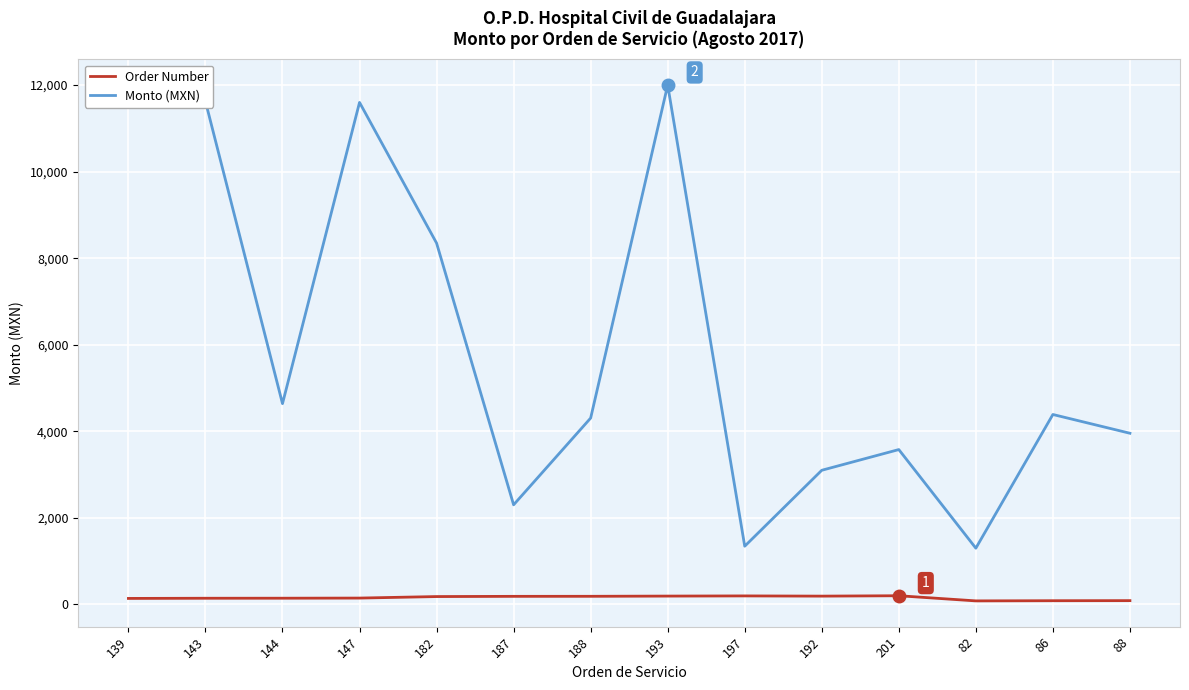

True or false: Monto (MXN) and Order Number cross at least once.

False